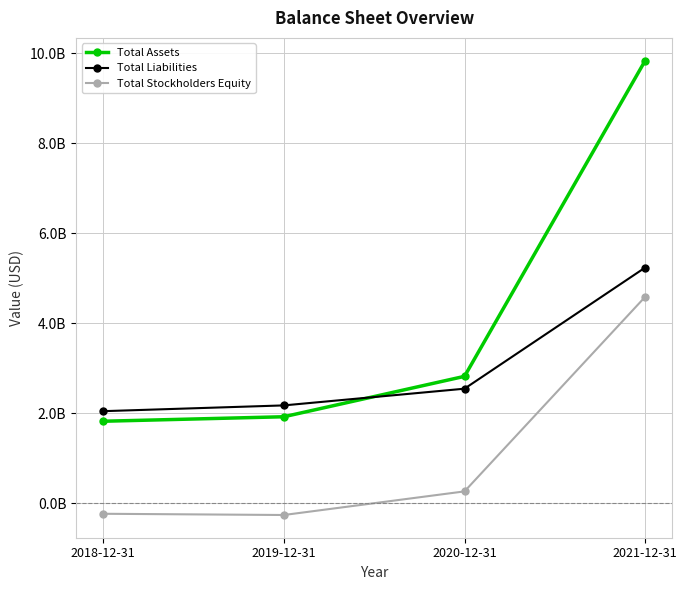

Reading right to left, what are all the values shown in this chart?

Total Assets: 9841838000	2824241000	1926094000	1826137000
Total Liabilities: 5242309000	2549786000	2178361000	2050149000
Total Stockholders Equity: 4592005000	267266000	-257669000	-230294000